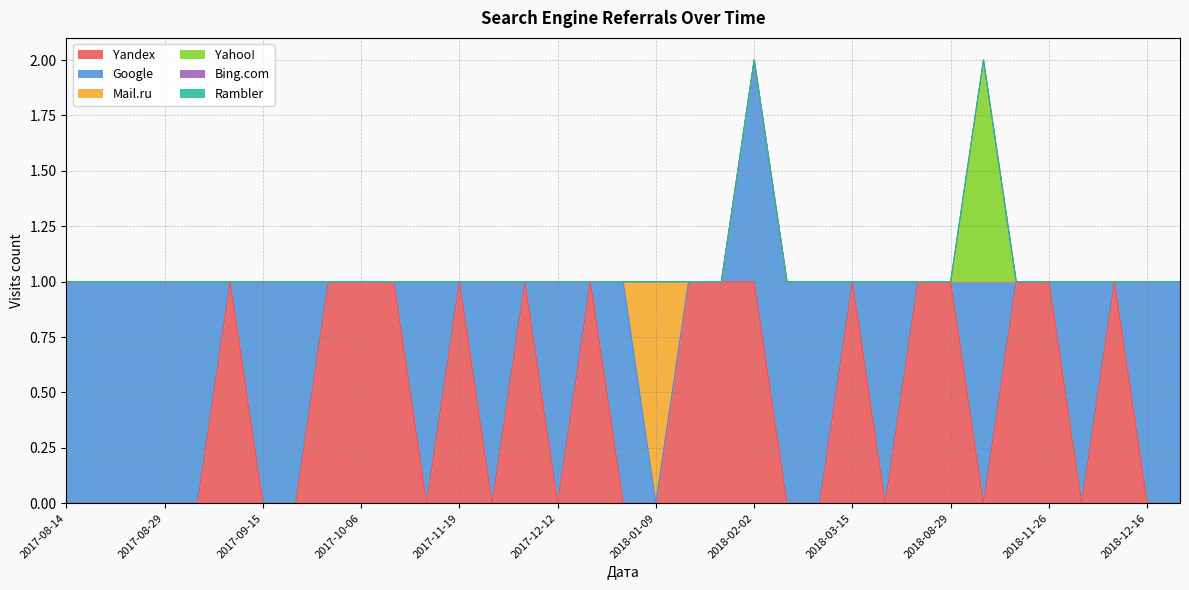

List the labels in order of Google value, smallest first.

2017-09-12, 2017-09-27, 2017-10-06, 2017-10-18, 2017-11-19, 2017-12-09, 2018-01-03, 2018-01-09, 2018-01-16, 2018-01-17, 2018-03-15, 2018-06-08, 2018-08-29, 2018-11-14, 2018-11-26, 2018-12-04, 2017-08-14, 2017-08-15, 2017-08-24, 2017-08-29, 2017-09-05, 2017-09-15, 2017-09-19, 2017-11-02, 2017-11-20, 2017-12-12, 2018-01-06, 2018-02-02, 2018-02-08, 2018-03-11, 2018-05-13, 2018-09-14, 2018-12-03, 2018-12-16, 2019-05-14